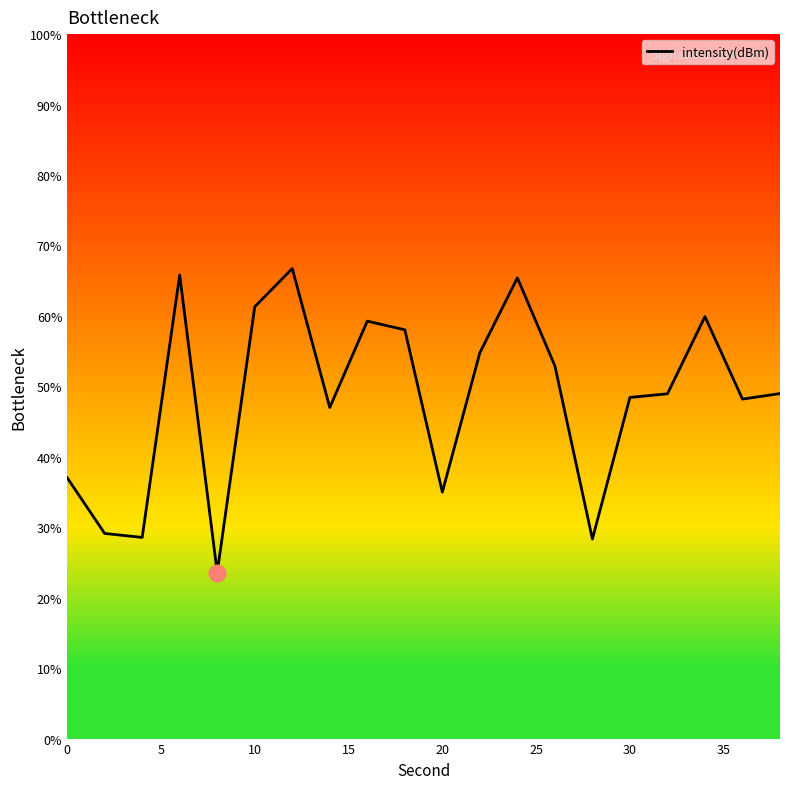

Does the chart display data point markers on the line(s)?

No